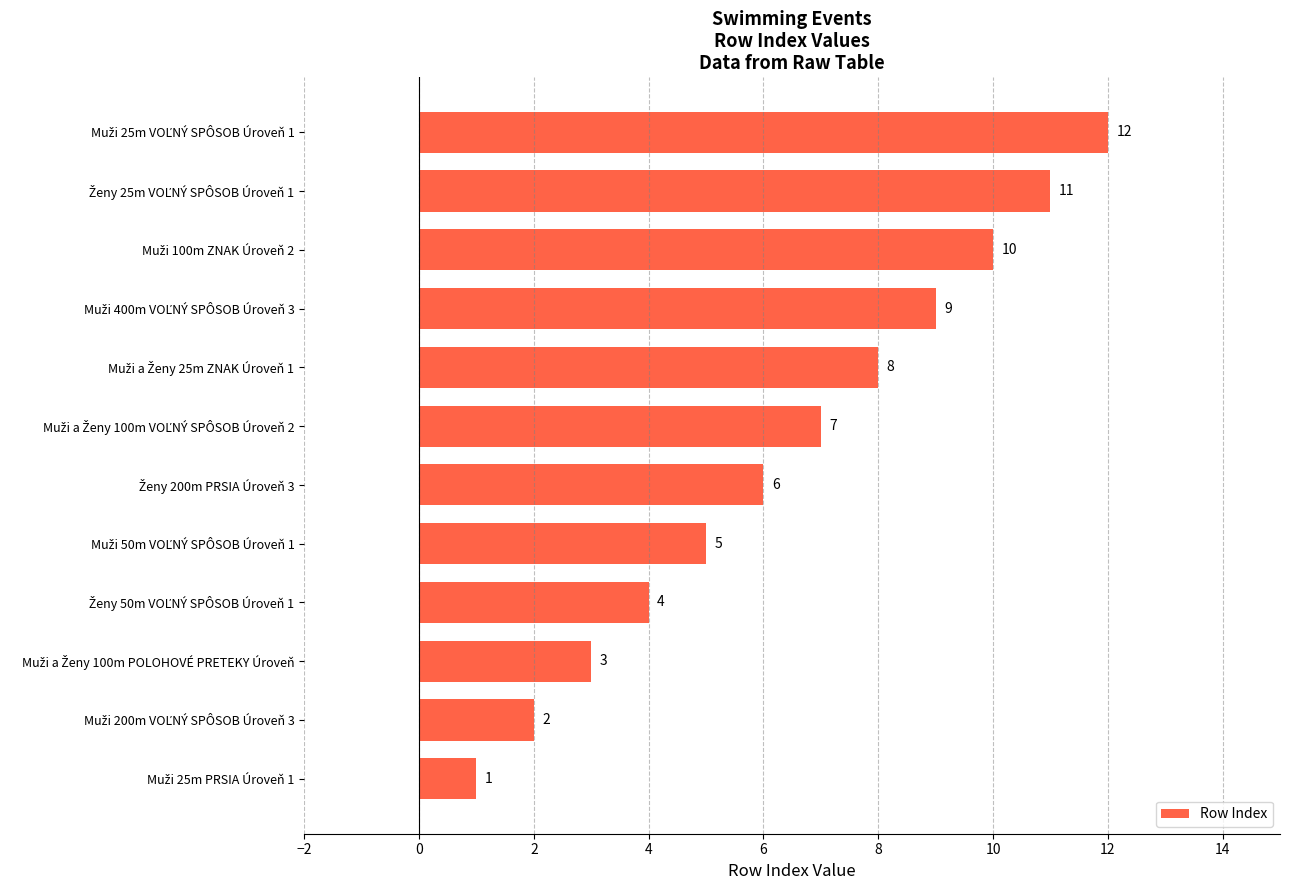

What is the sum of all values?

78